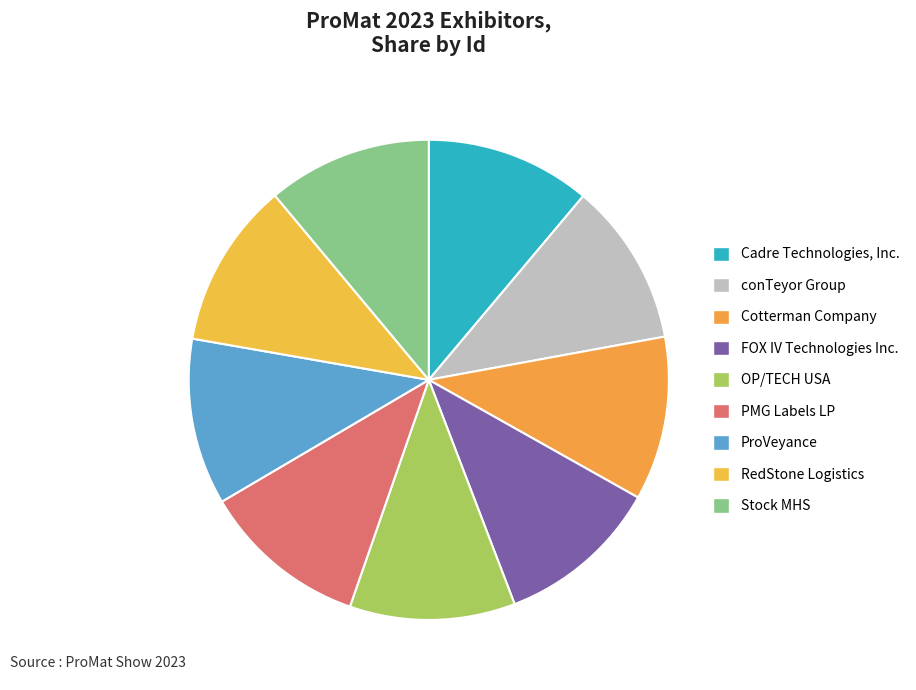

True or false: RedStone Logistics accounts for 11% of the total.

True